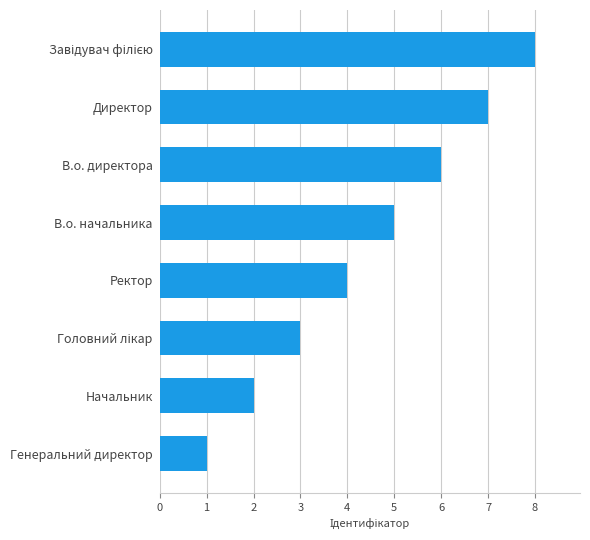

What is the ratio of the value at Директор to the value at В.о. директора?

1.2